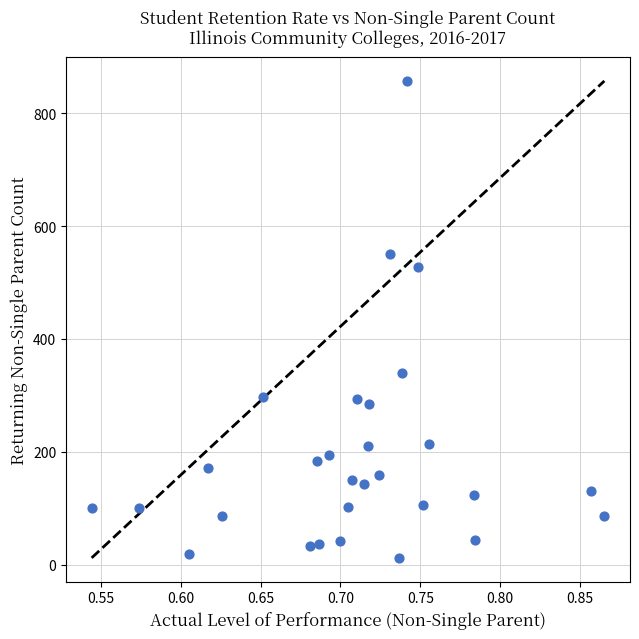

What is the range of Y values (max minus min)?

845